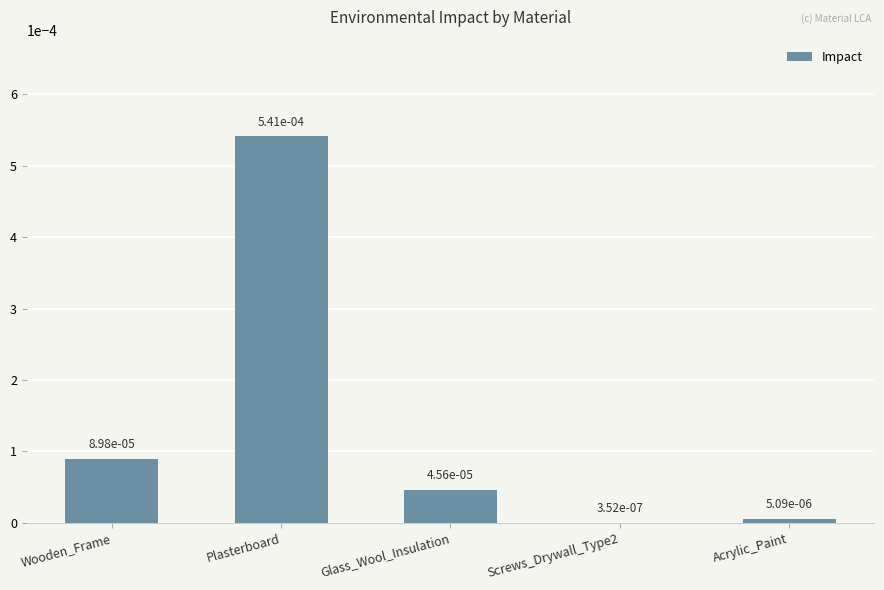

Is it true that the value at Acrylic_Paint is 0.0?

True